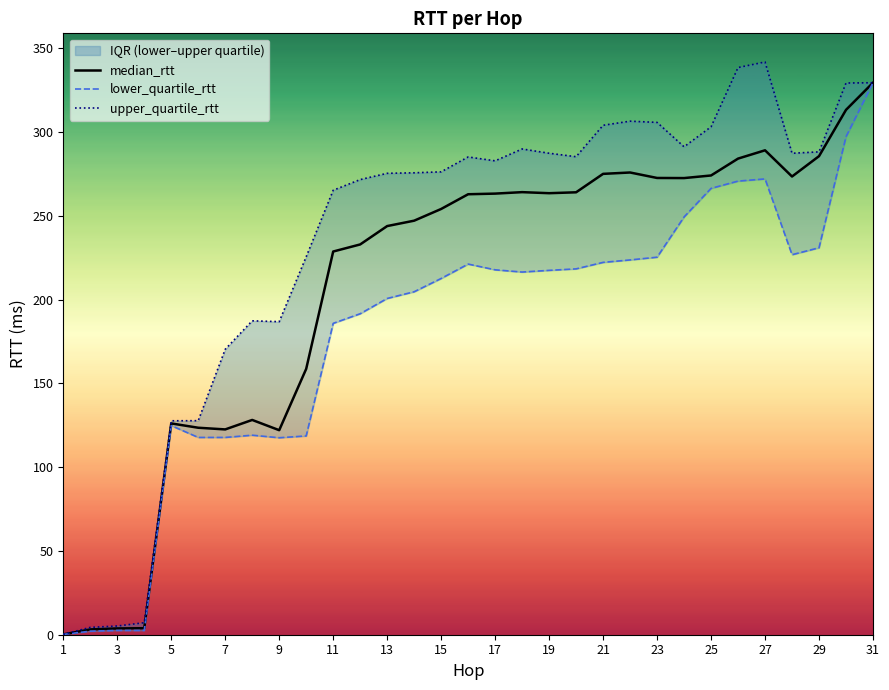

True or false: median_rtt has a value of 58.8 at 15.

False